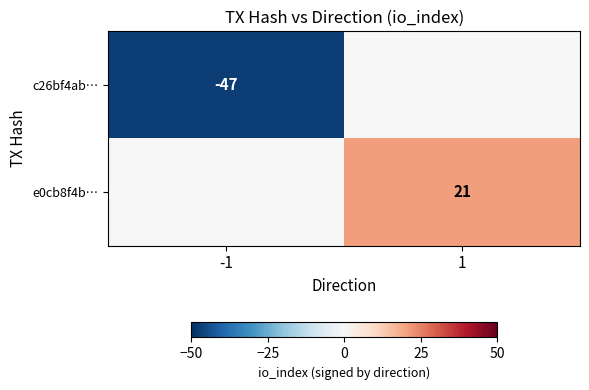

Which label corresponds to the smallest value in the chart?

-1